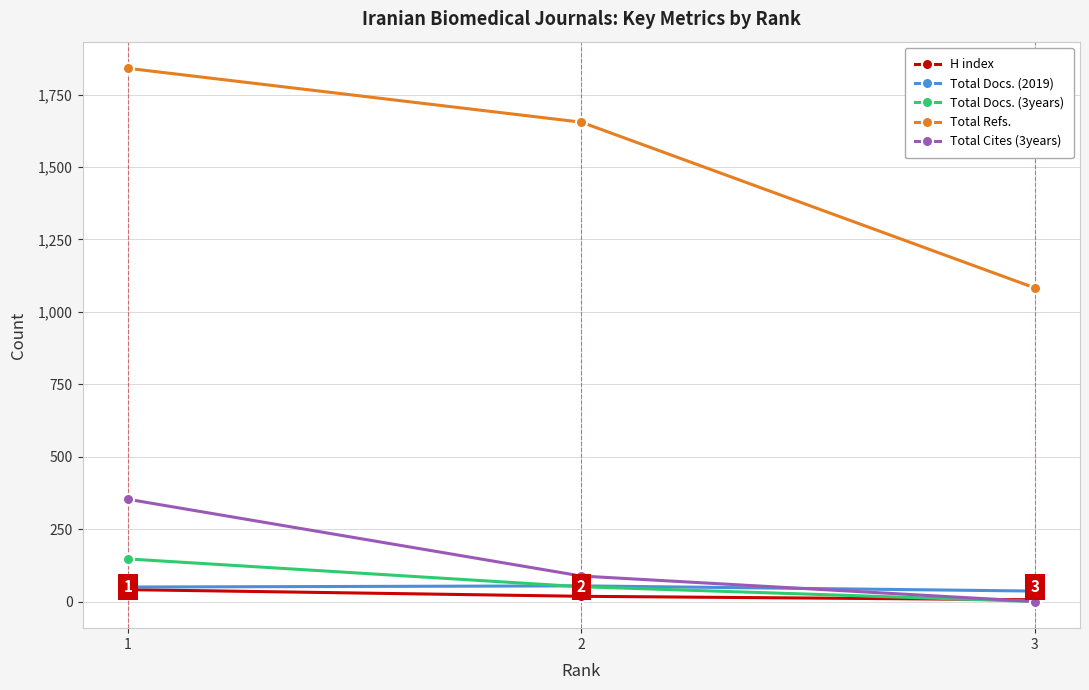

Which series has the largest total across all categories?

Total Refs.